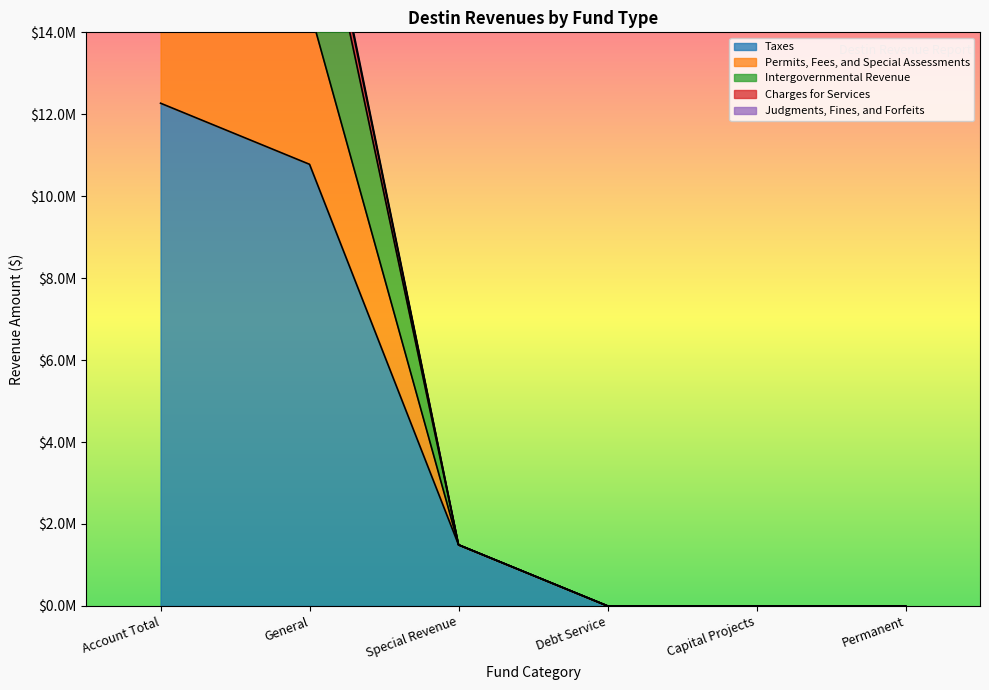

True or false: Intergovernmental Revenue has a value of 1491205 at Special Revenue.

True